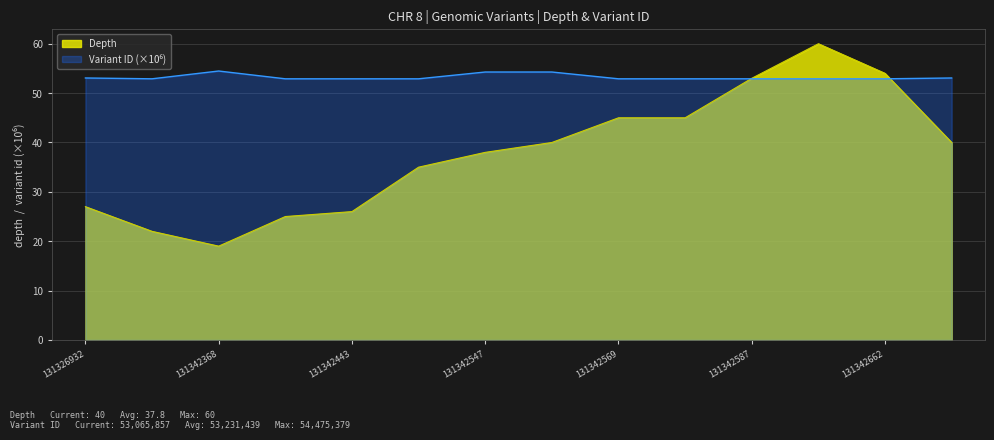

Rank the series at 131326932 from highest to lowest value.

Variant ID (scaled), Depth